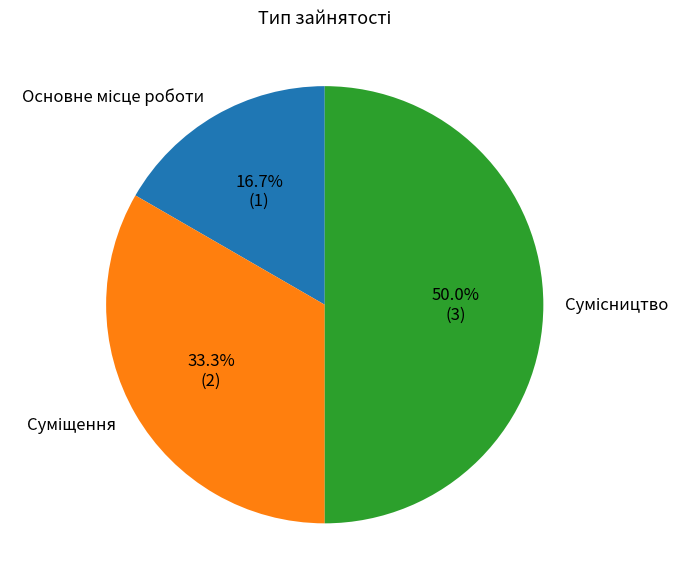

What portion of the pie excludes Суміщення?

66.7%